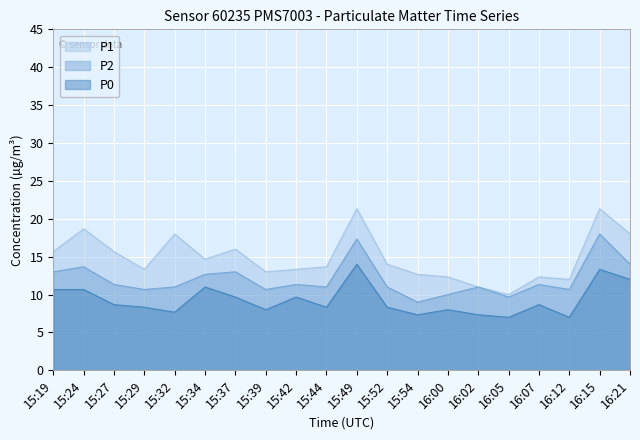

Reading left to right, transcribe all the data shown in this chart.

P1: 15:19=15.7	15:24=18.7	15:27=15.7	15:29=13.3	15:32=18.0	15:34=14.7	15:37=16.0	15:39=13.0	15:42=13.3	15:44=13.7	15:49=21.3	15:52=14.0	15:54=12.7	16:00=12.3	16:02=11.0	16:05=10.0	16:07=12.3	16:12=12.0	16:15=21.3	16:21=18.0
P2: 15:19=13.0	15:24=13.7	15:27=11.3	15:29=10.7	15:32=11.0	15:34=12.7	15:37=13.0	15:39=10.7	15:42=11.3	15:44=11.0	15:49=17.3	15:52=11.0	15:54=9.0	16:00=10.0	16:02=11.0	16:05=9.7	16:07=11.3	16:12=10.7	16:15=18.0	16:21=14.0
P0: 15:19=10.7	15:24=10.7	15:27=8.7	15:29=8.3	15:32=7.7	15:34=11.0	15:37=9.7	15:39=8.0	15:42=9.7	15:44=8.3	15:49=14.0	15:52=8.3	15:54=7.3	16:00=8.0	16:02=7.3	16:05=7.0	16:07=8.7	16:12=7.0	16:15=13.3	16:21=12.0